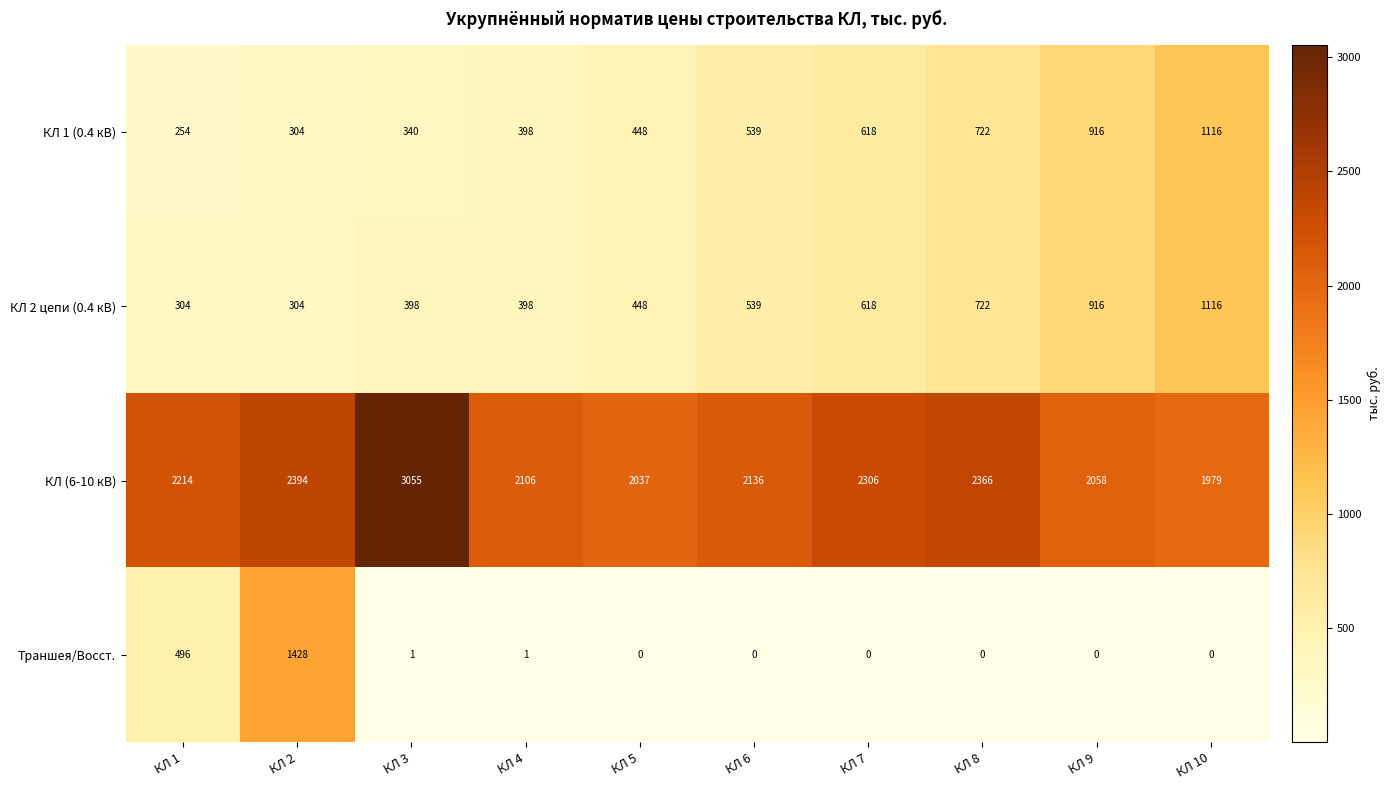

At which category is the sum across all series the highest?

КЛ 2